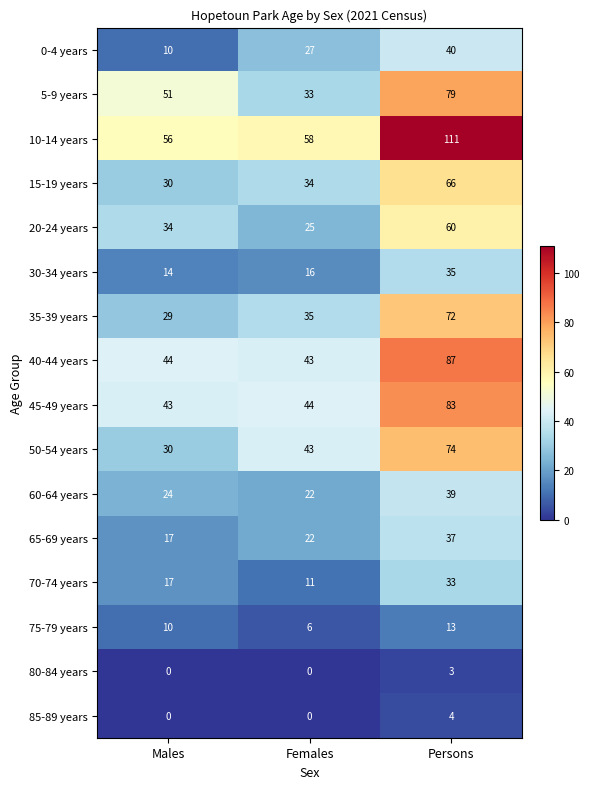

Which category has the highest value in the 35-39 years series?

Persons